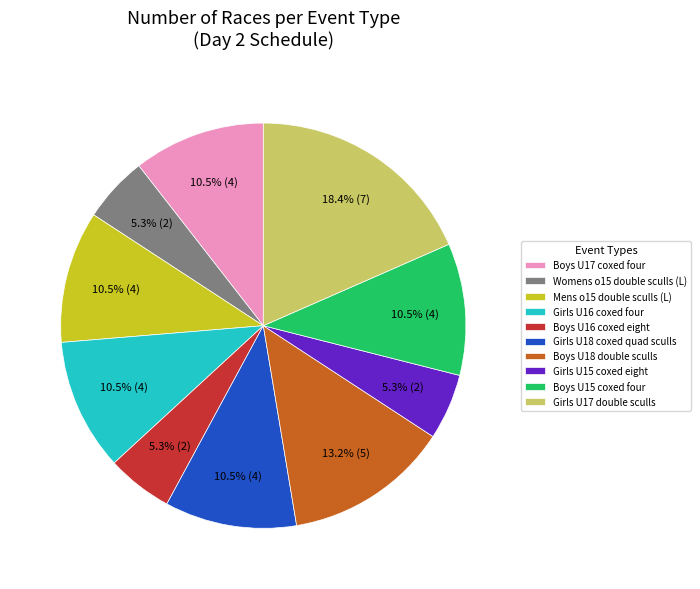

What percentage is NOT represented by Girls U16 coxed four?

89.5%